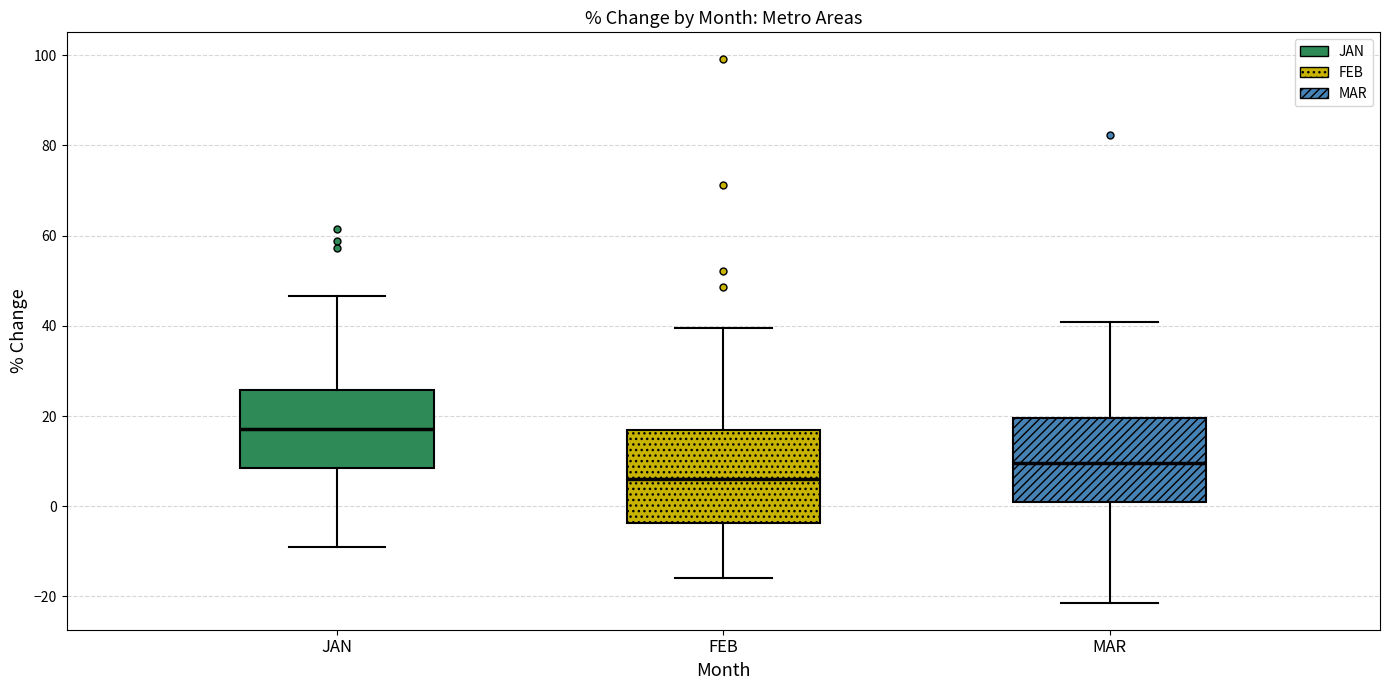

Reading left to right, transcribe this box plot: for each box, give where its median line is, the range the box spans, and where its two whiskers end, as read against the y-axis. The values are not printed on the chart, so give them approximately, as read against the axis.

JAN: median 18, box 8 to 26, whiskers -10 to 46
FEB: median 6, box -4 to 16, whiskers -16 to 40
MAR: median 10, box 2 to 20, whiskers -22 to 40